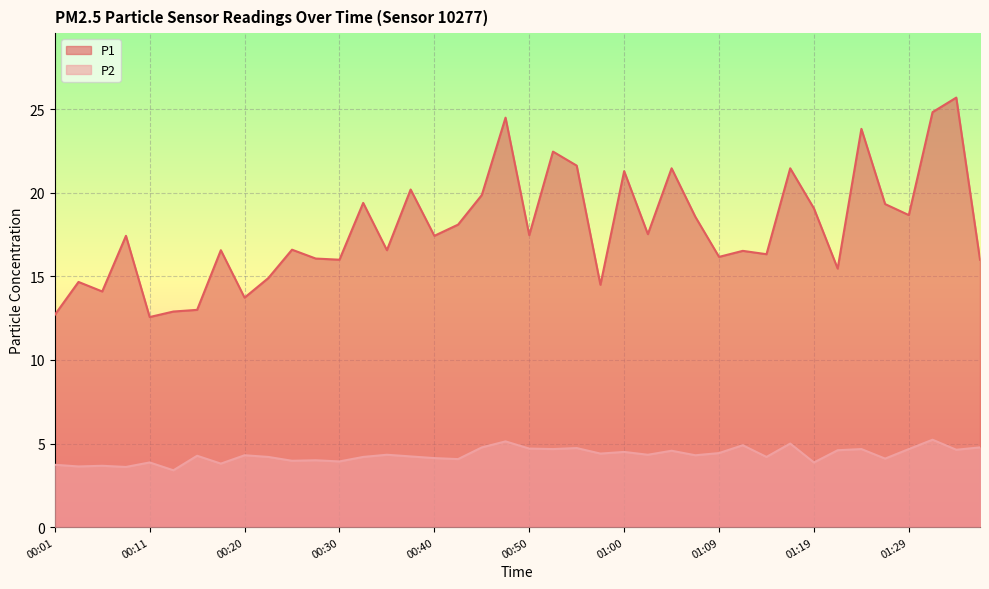

How many lines are shown in the chart?

2